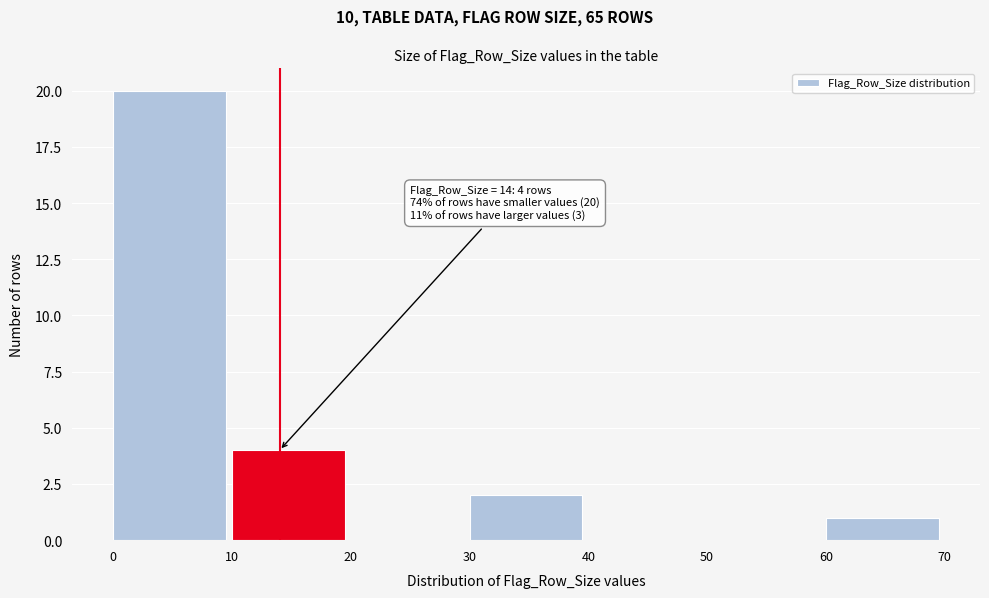

Which range on the x-axis has the tallest bar?

0 to 10